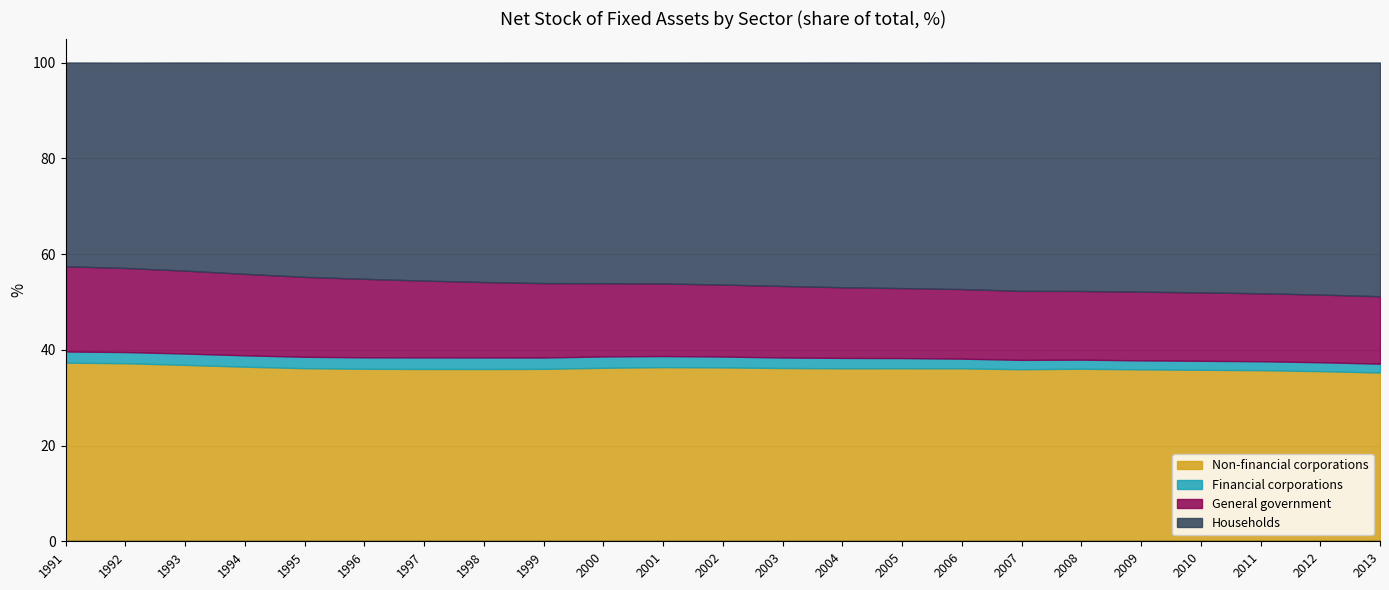

Which category has the highest value in the Households series?

2013